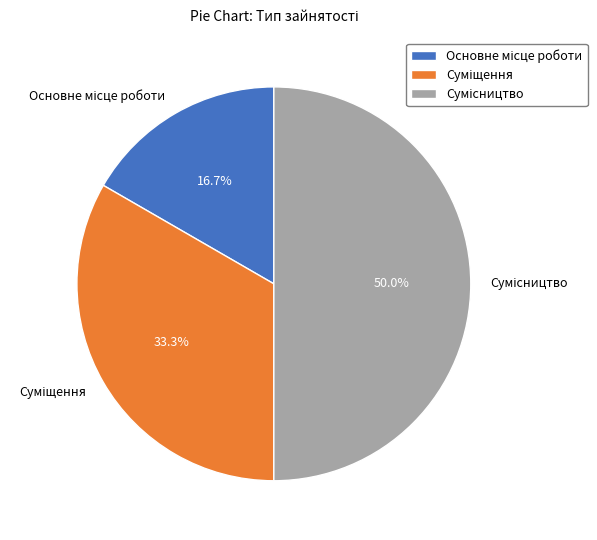

What is the change in value from Основне місце роботи to Суміщення?

+1